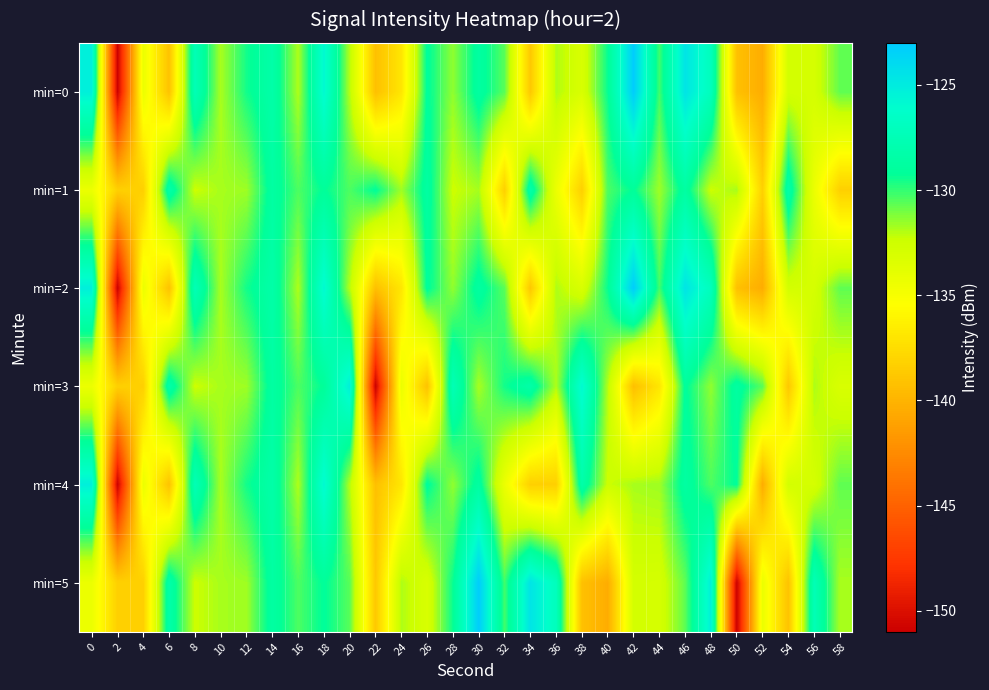

At 8, list the series in order from smallest to largest.

min=1, min=3, min=5, min=0, min=2, min=4